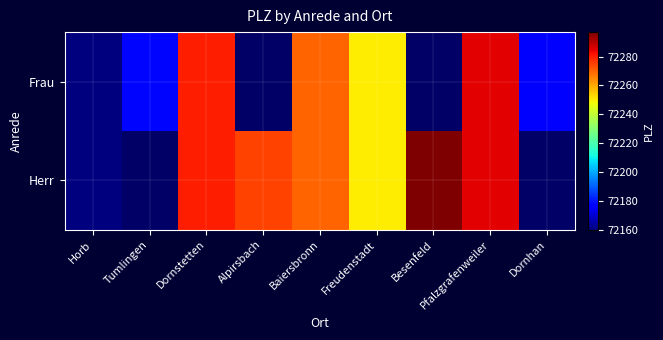

At which label does Frau reach its minimum?

Horb